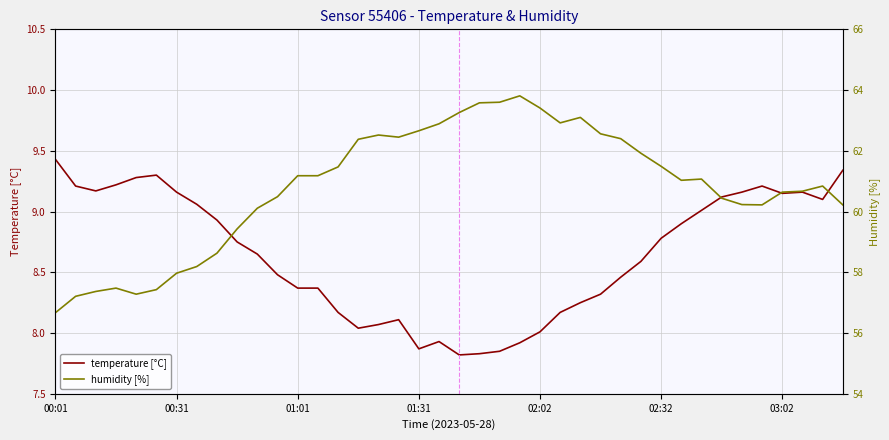

Which category has the highest value in the temperature [°C] series?

00:01